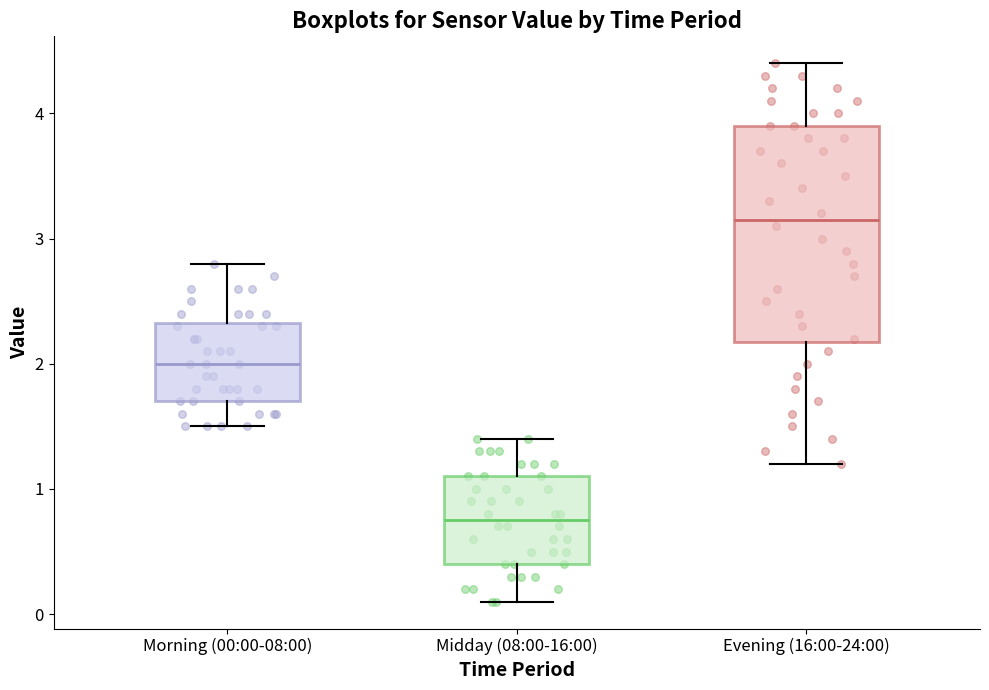

Where does the upper whisker of the box for Evening (16:00-24:00) end on the y-axis? The values are not printed on the chart, so give them approximately, as read against the axis.

4.4